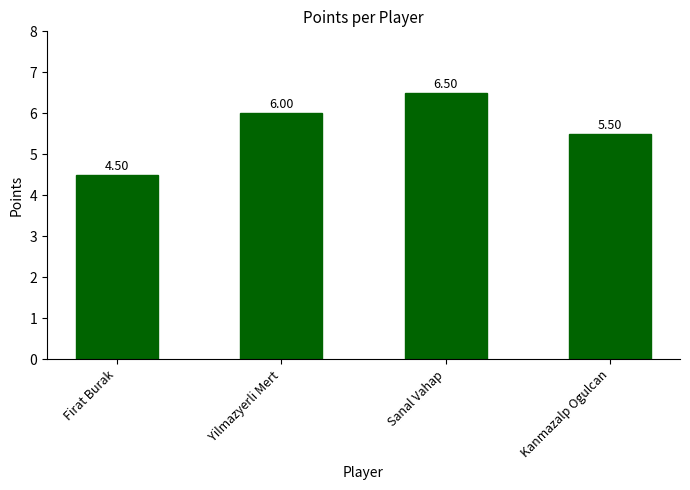

What is the greatest value displayed?

6.5